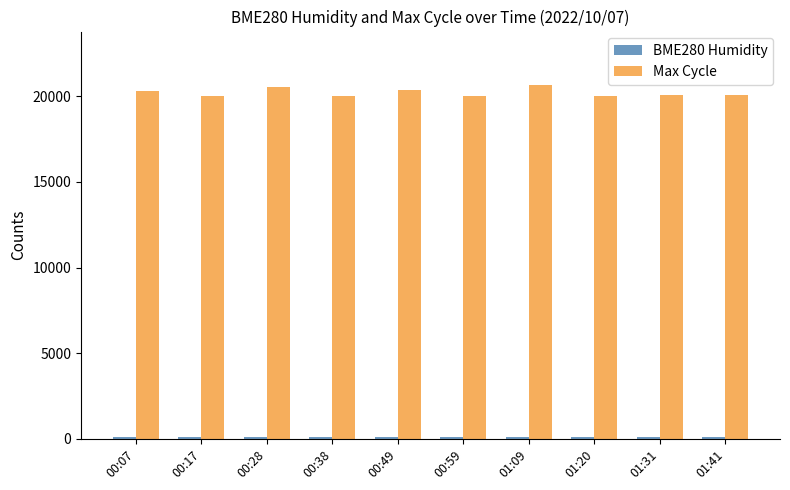

What is the average value of the Max Cycle series?

20222.7